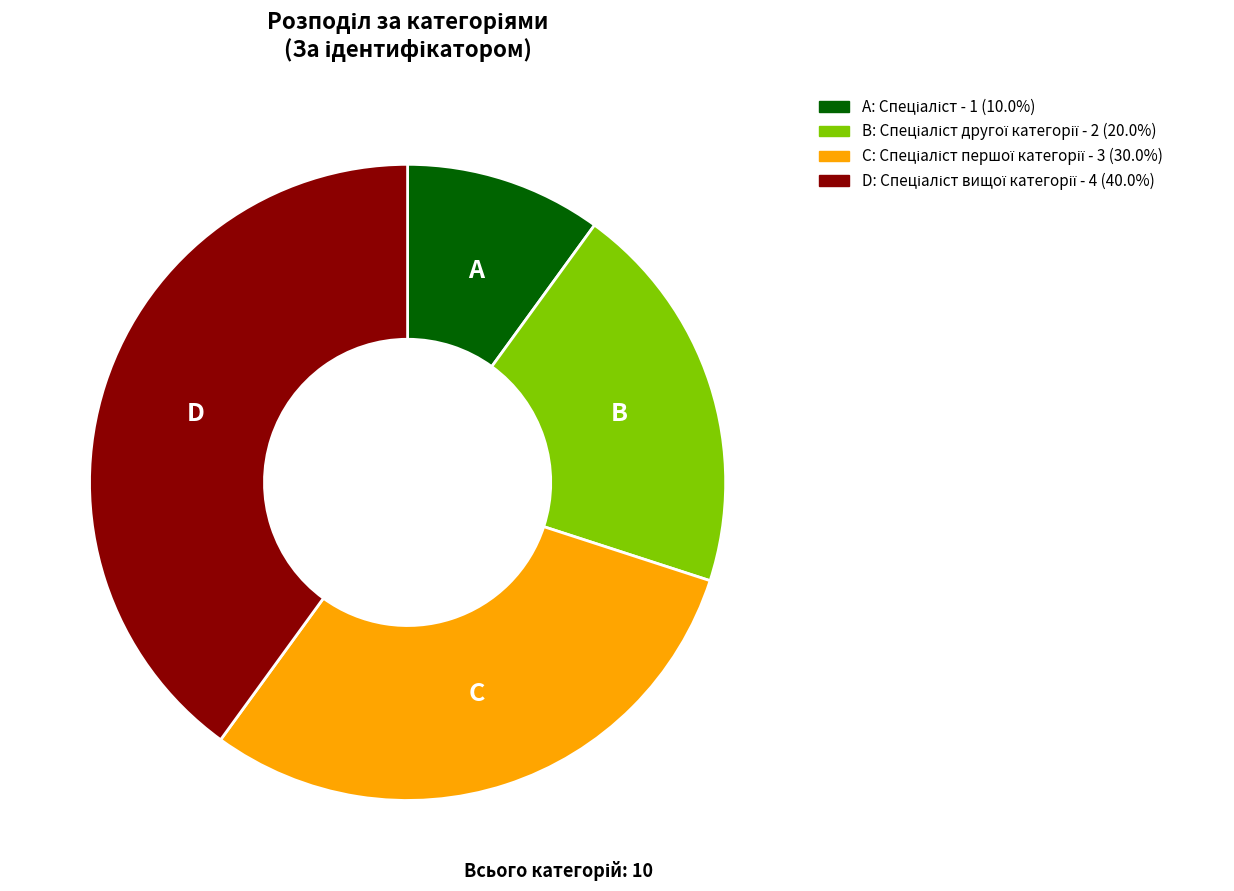

Does any single category account for the majority?

No